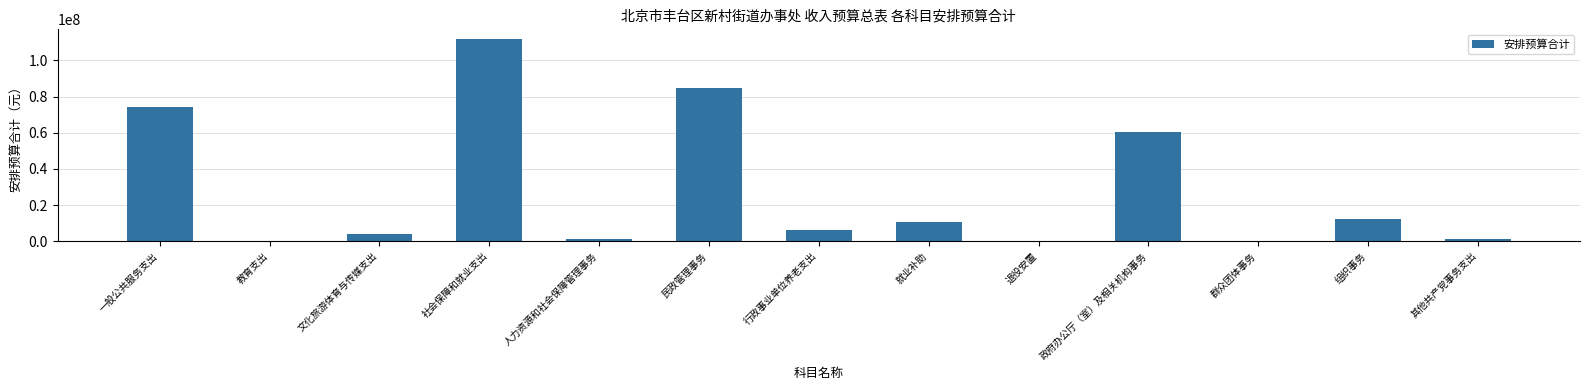

The chart shows a value of 79360239.1 at 政府办公厅（室）及相关机构事务. True or false?

False